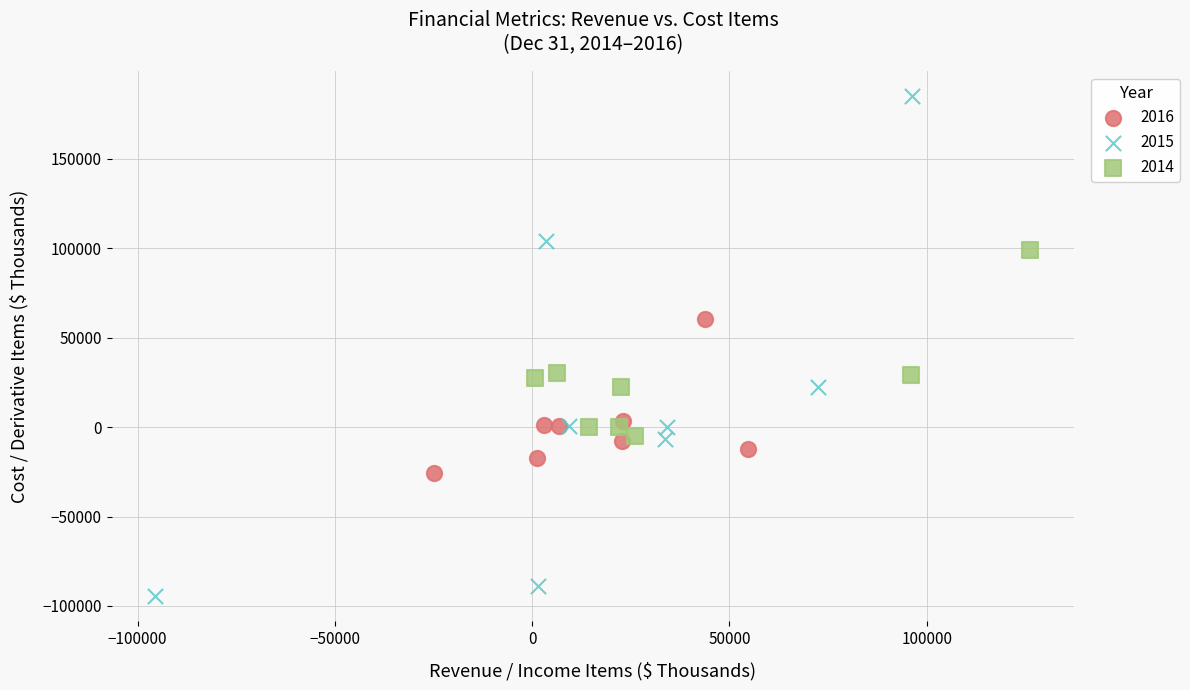

Which series contains the lowest Y value?

2015